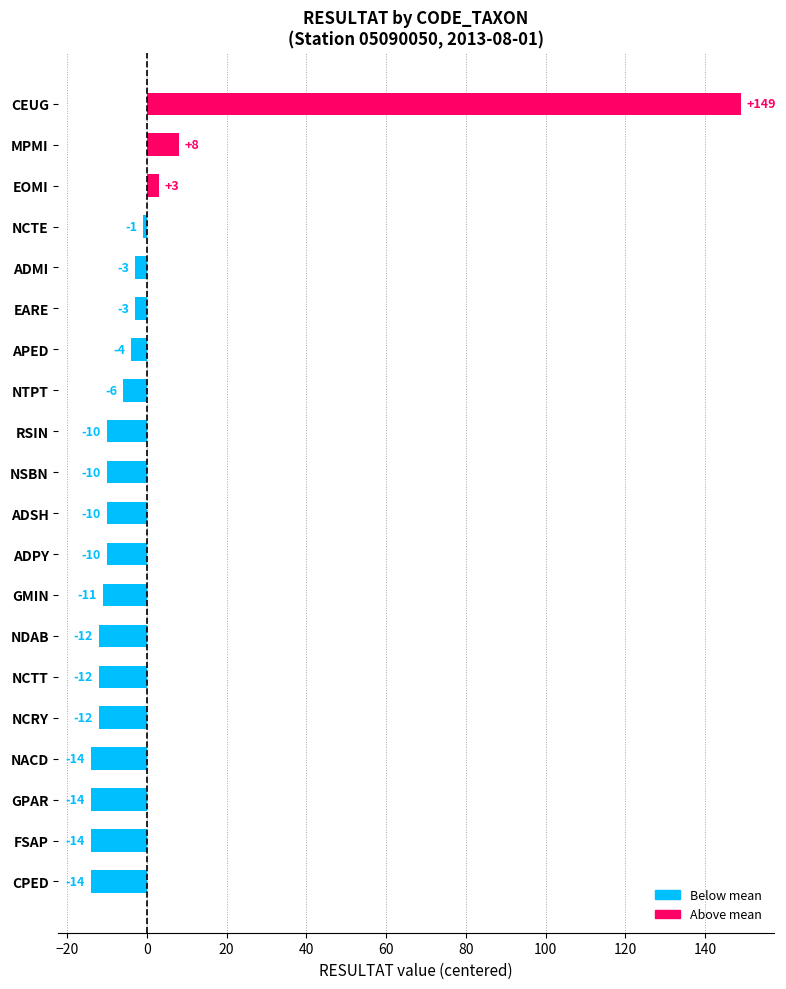

What is the minimum value shown in the chart?

-14